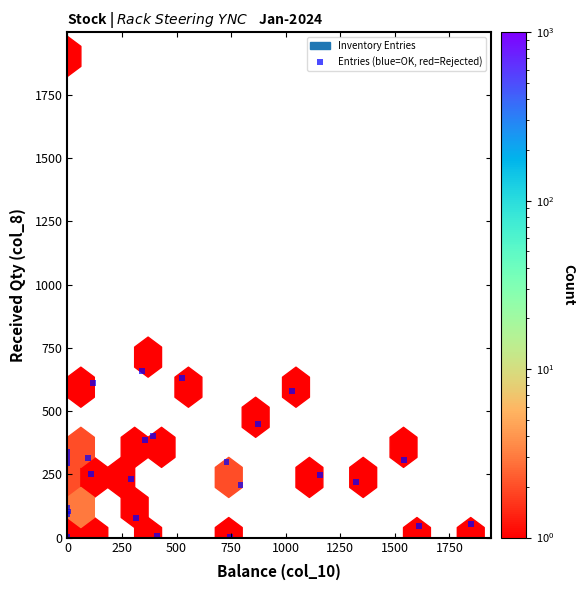

What Y value in the scatter plot is closest to 951?

657